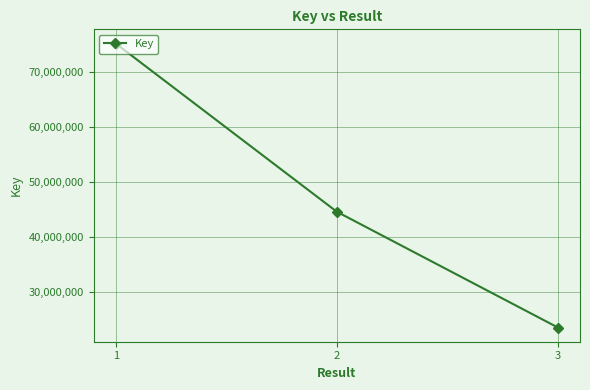

Which has a higher value, 2 or 3?

2